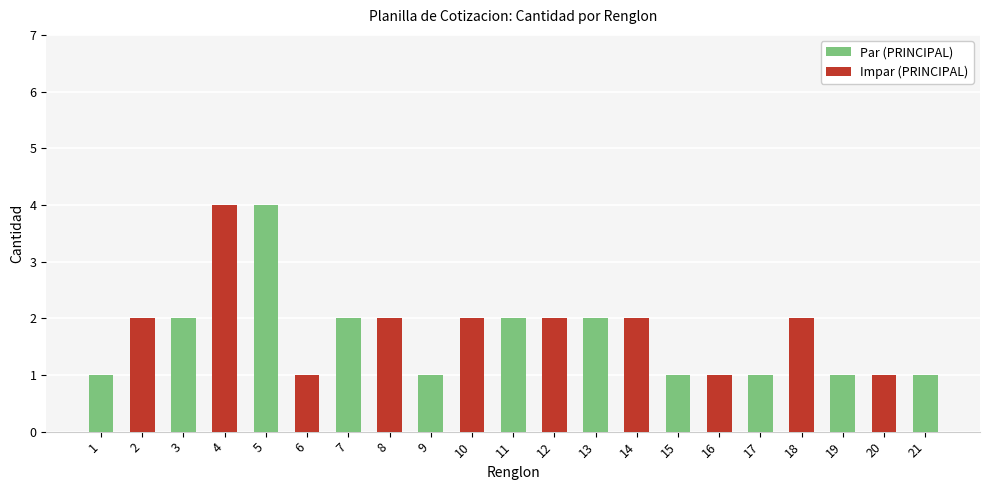

Reading right to left, transcribe all the data shown in this chart.

Par (PRINCIPAL): 1	0	1	0	1	0	1	0	2	0	2	0	1	0	2	0	4	0	2	0	1
Impar (PRINCIPAL): 0	1	0	2	0	1	0	2	0	2	0	2	0	2	0	1	0	4	0	2	0